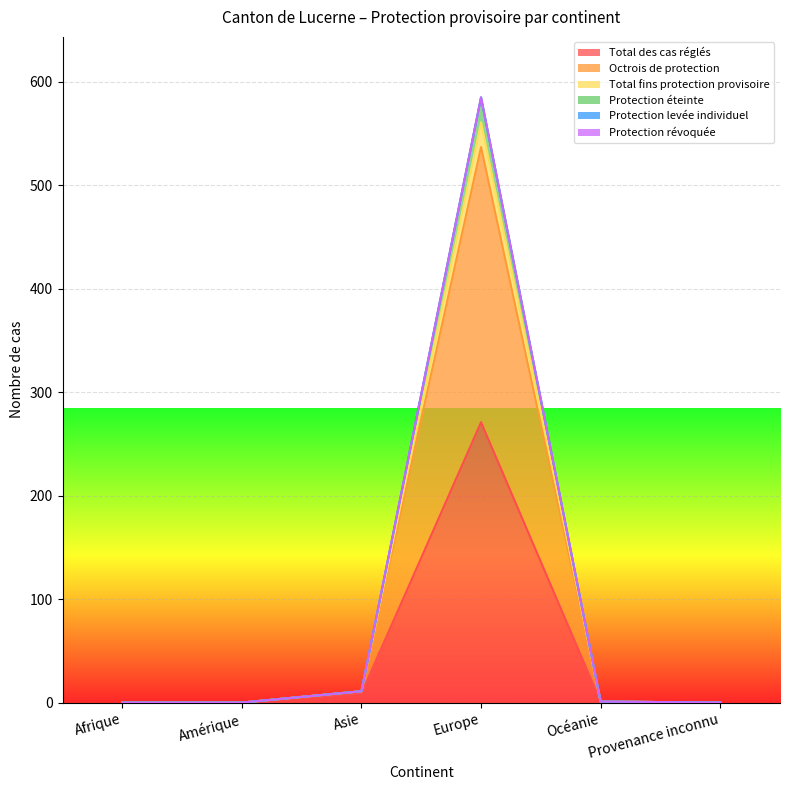

Which label corresponds to the largest value in the chart?

Europe